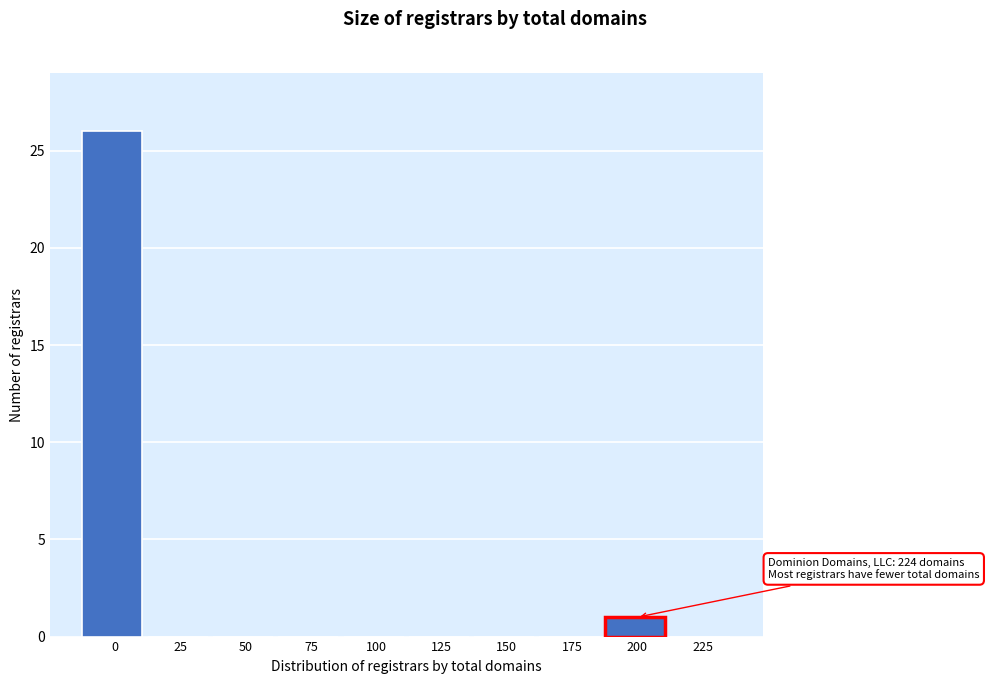

Reading right to left, transcribe all the data shown in this chart.

225=0	200=1	175=0	150=0	125=0	100=0	75=0	50=0	25=0	0=26